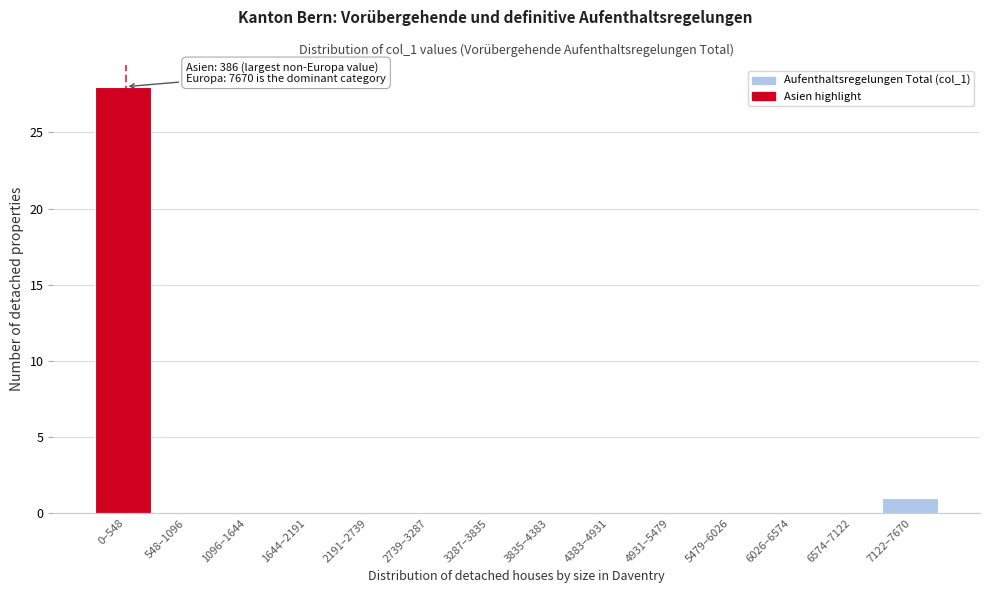

Reading left to right, extract all data points from this chart.

0–548=28	548–1096=0	1096–1644=0	1644–2191=0	2191–2739=0	2739–3287=0	3287–3835=0	3835–4383=0	4383–4931=0	4931–5479=0	5479–6026=0	6026–6574=0	6574–7122=0	7122–7670=1